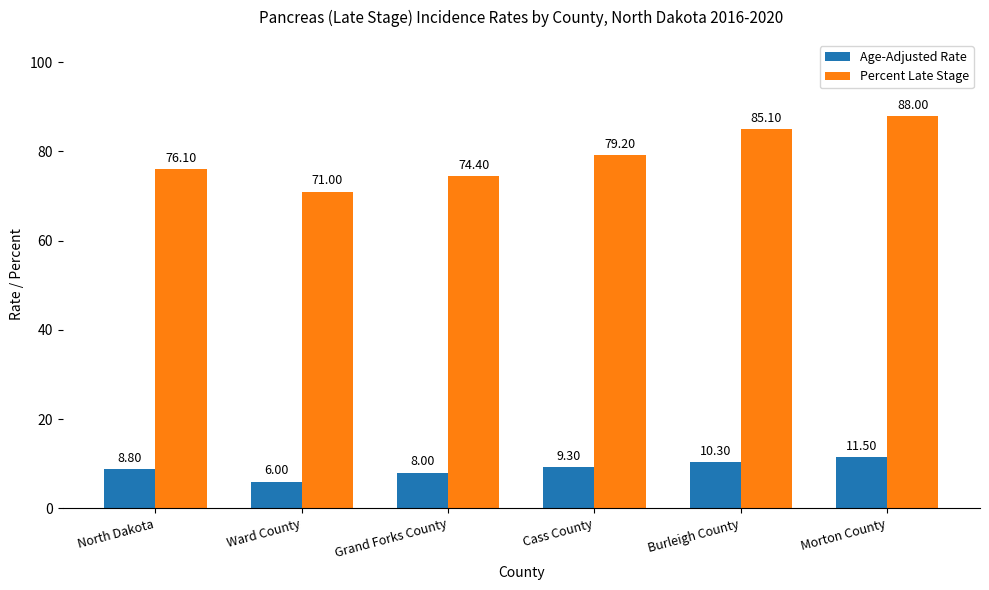

What is the average value of the Age-Adjusted Rate series?

9.0